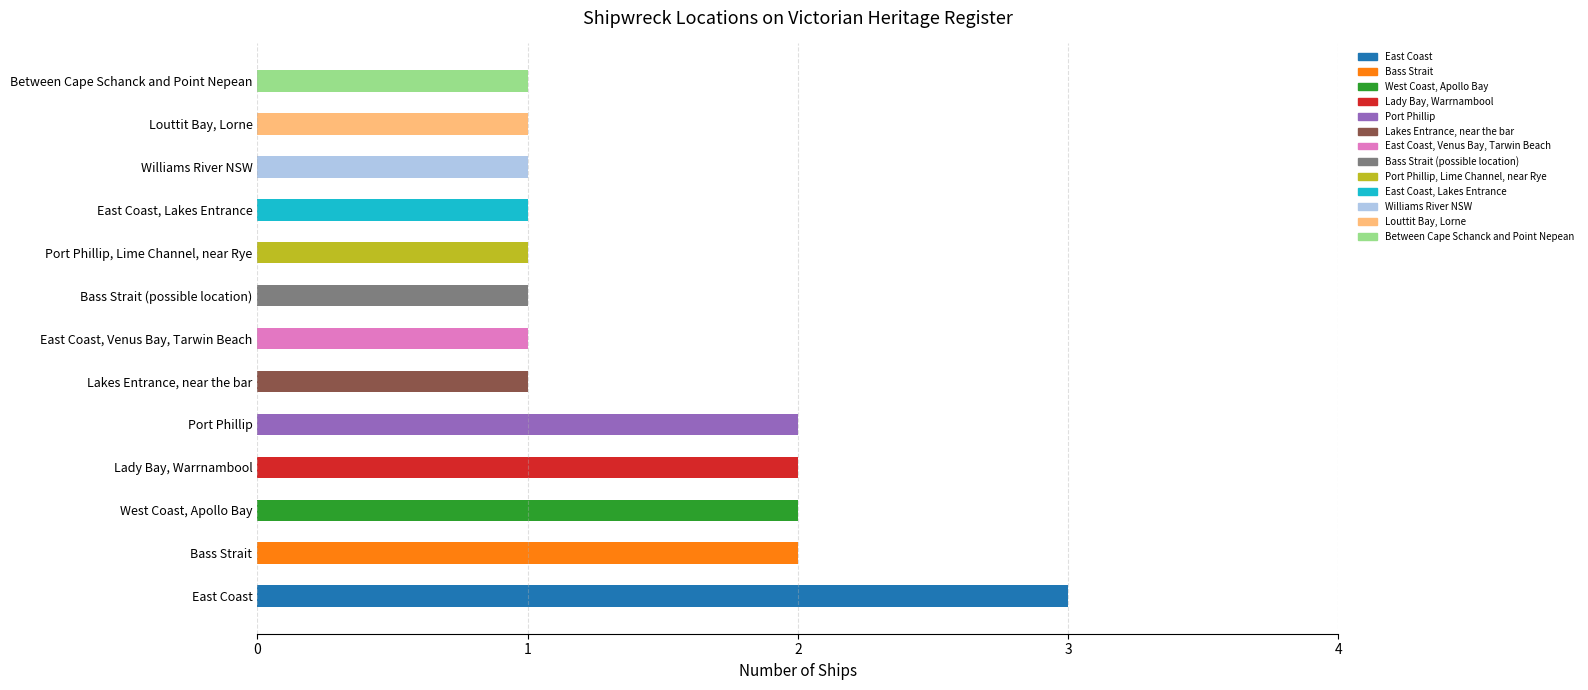

What is the smallest value displayed?

1